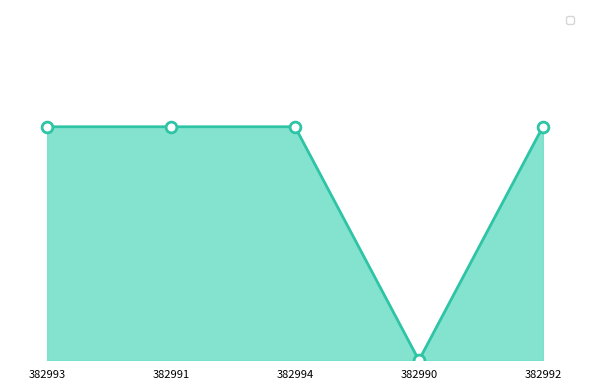

Between 382994 and 382992, which is larger?

382994